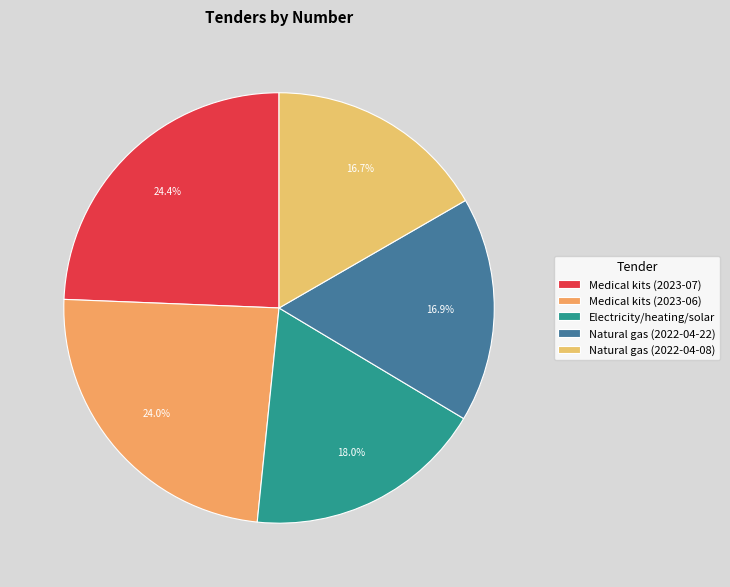

To the nearest percent, what is the average slice percentage?

20%